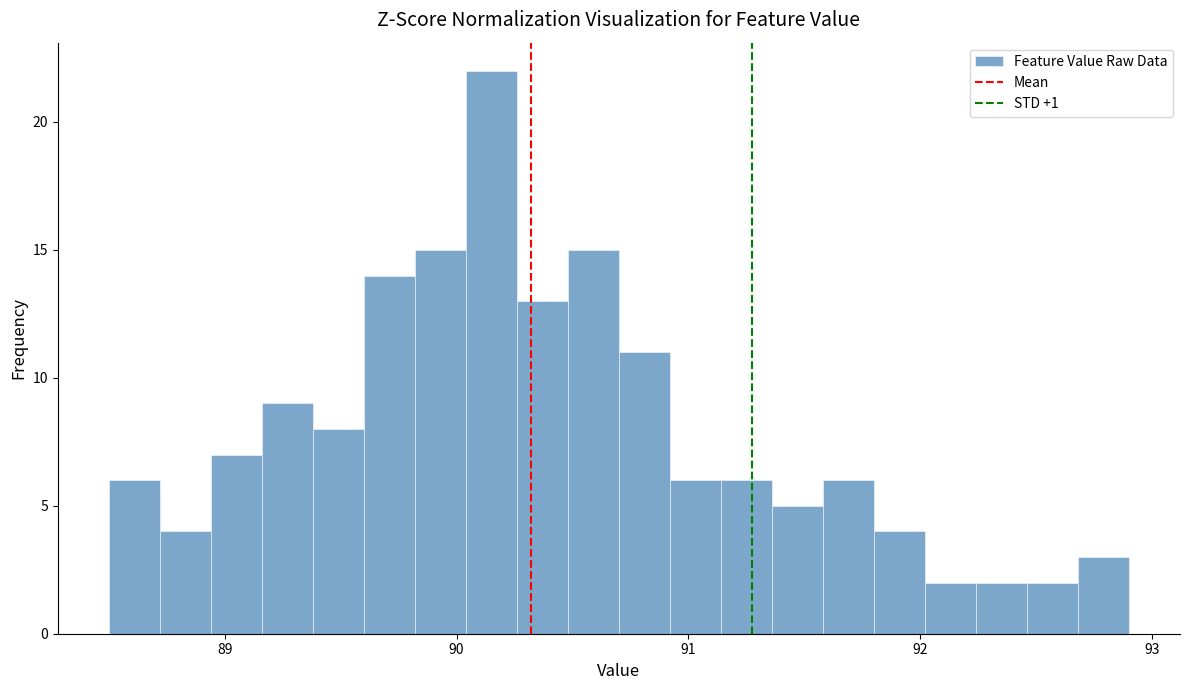

Read against the x-axis, roughly where is the centre of the tallest bar?

90.2